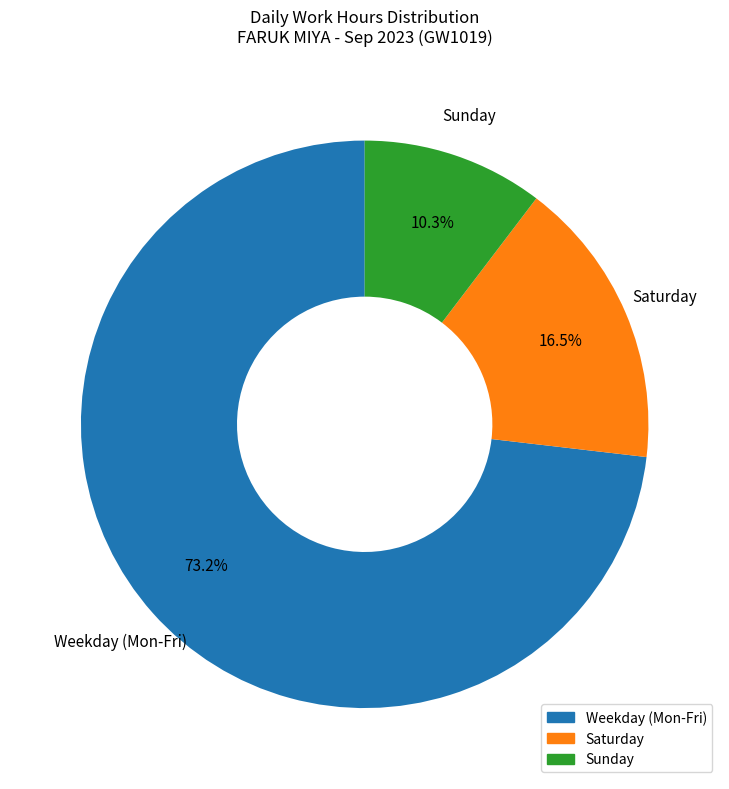

Is there any slice that represents more than half of the pie?

Yes